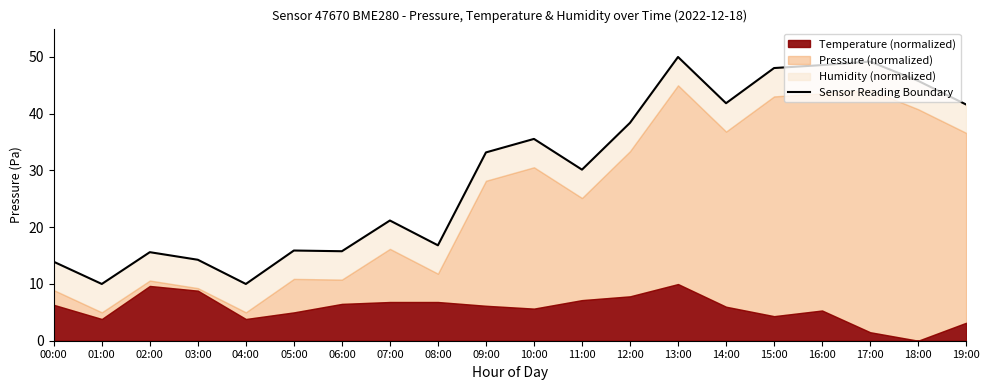

Where does the data first go above 33?

09:00